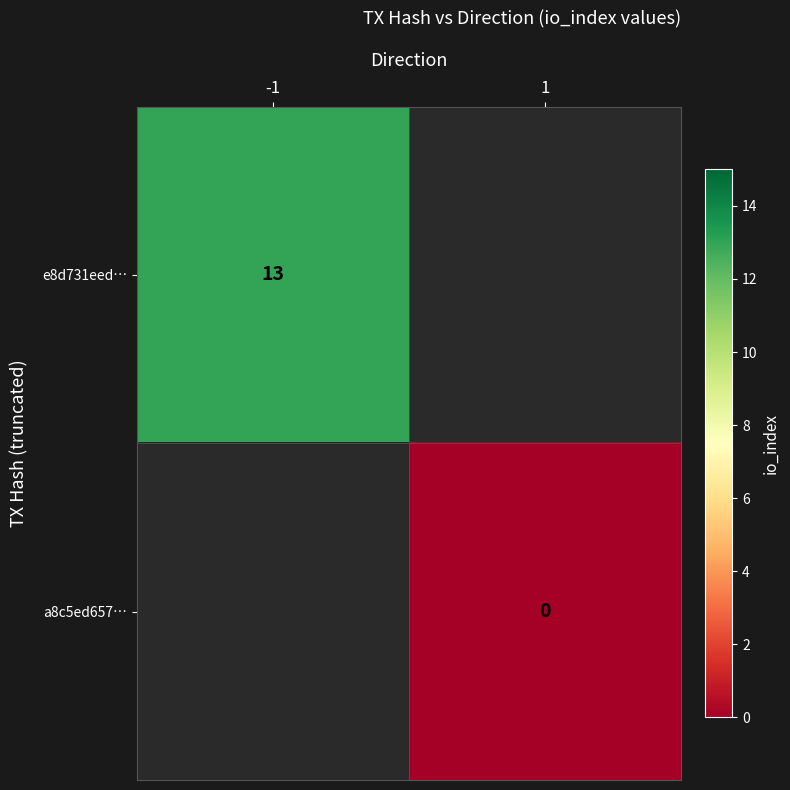

The value of e8d731eed… at -1 is 3. True or false?

False